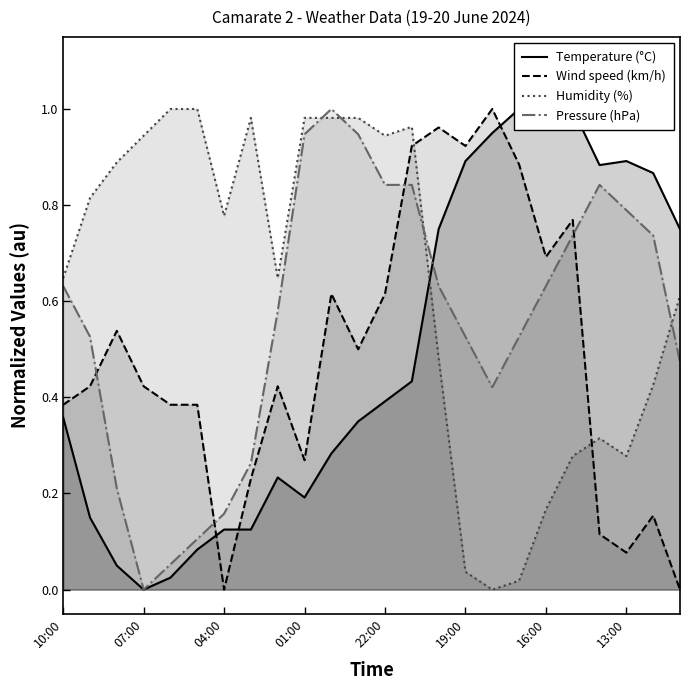

What is the total value across all series at 14?

2.8